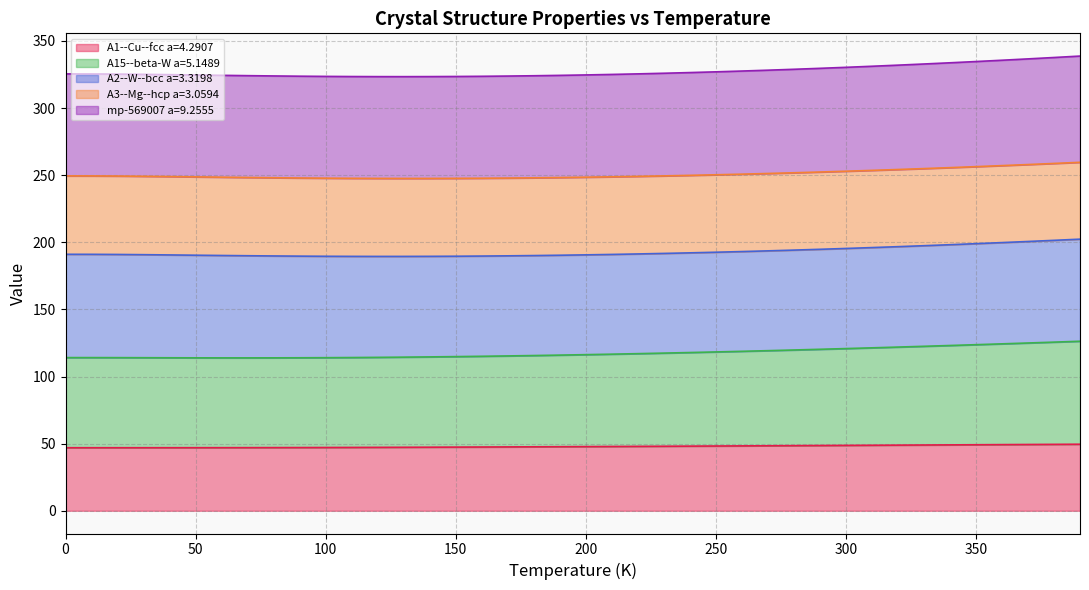

True or false: A1--Cu--fcc a=4.2907 and A15--beta-W a=5.1489 cross at least once.

False